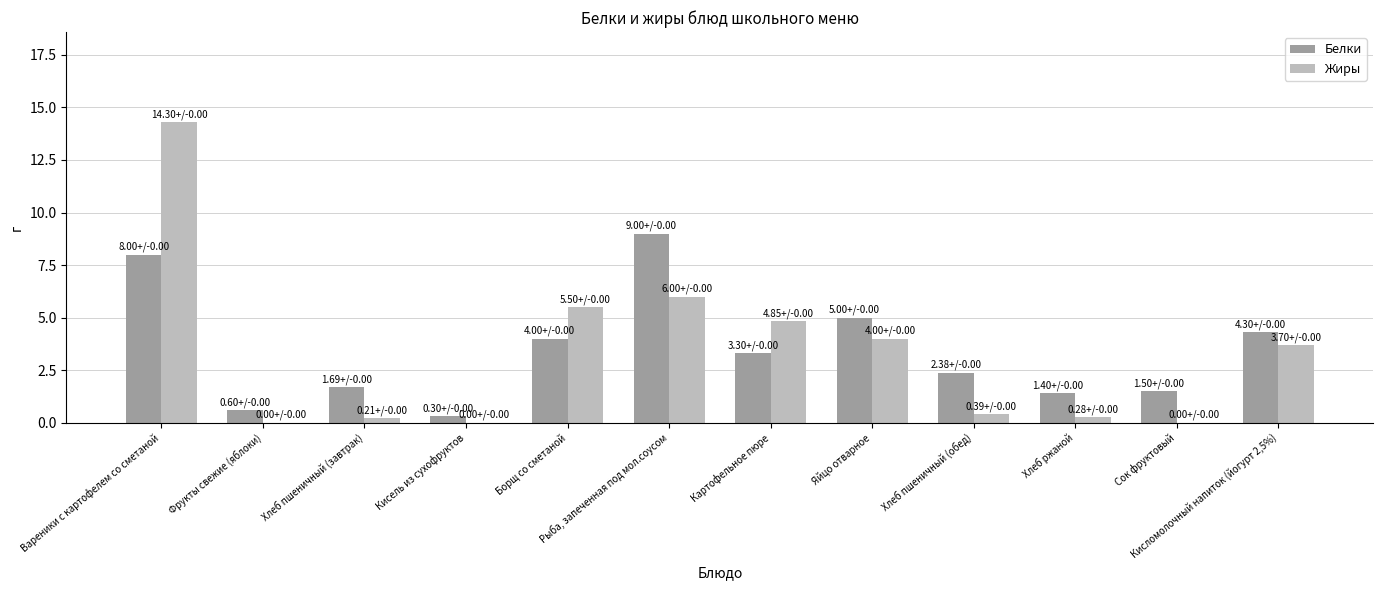

Read the Жиры value at Хлеб пшеничный (завтрак).

0.2